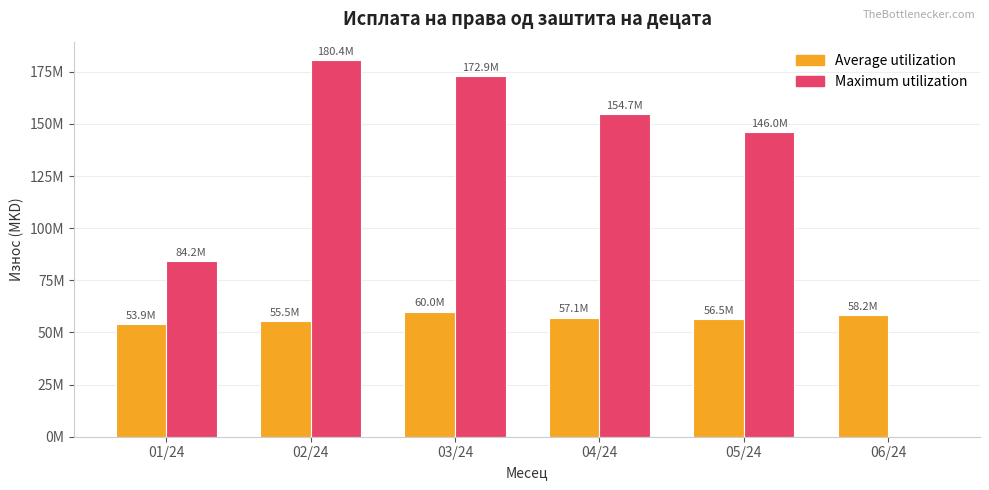

Reading right to left, extract all data points from this chart.

Average utilization: 06/24=58198371	05/24=56509937	04/24=57122123	03/24=60017807	02/24=55464511	01/24=53907176
Maximum utilization: 06/24=0	05/24=146020594	04/24=154696977	03/24=172941288	02/24=180390686	01/24=84219553